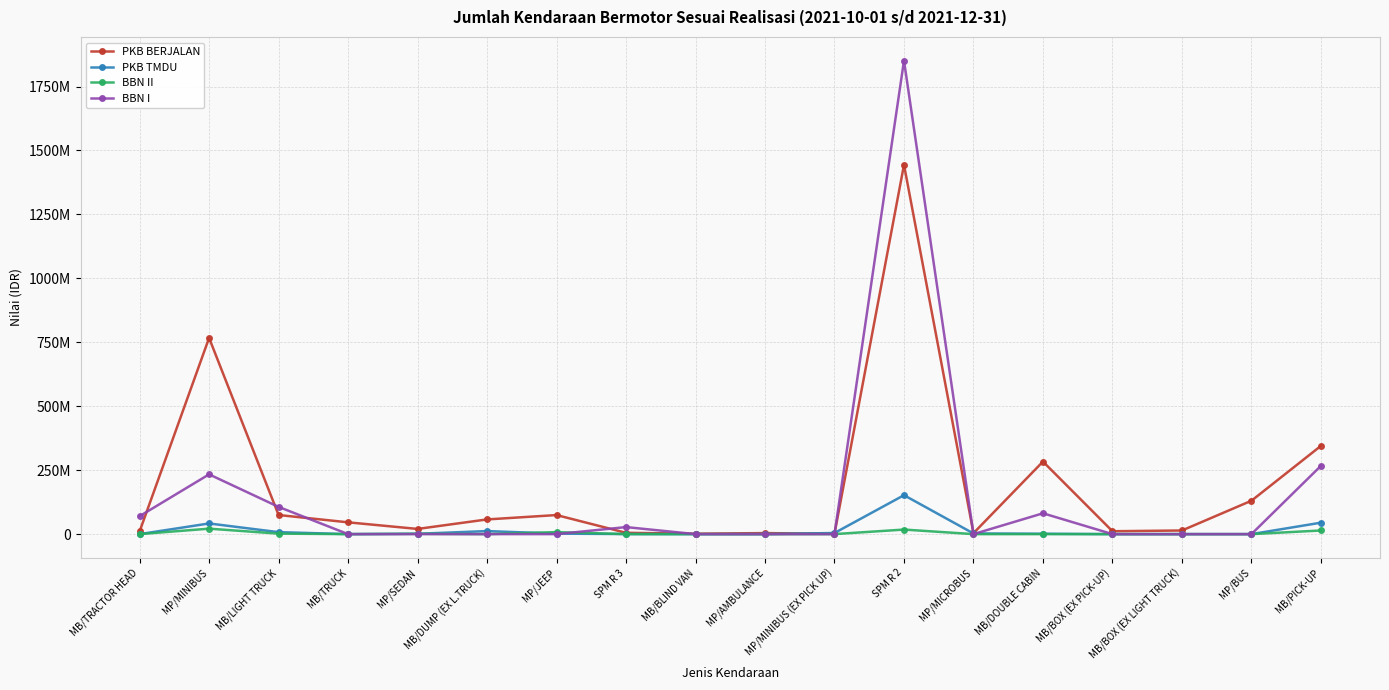

What position from the right is MP/MICROBUS?

6